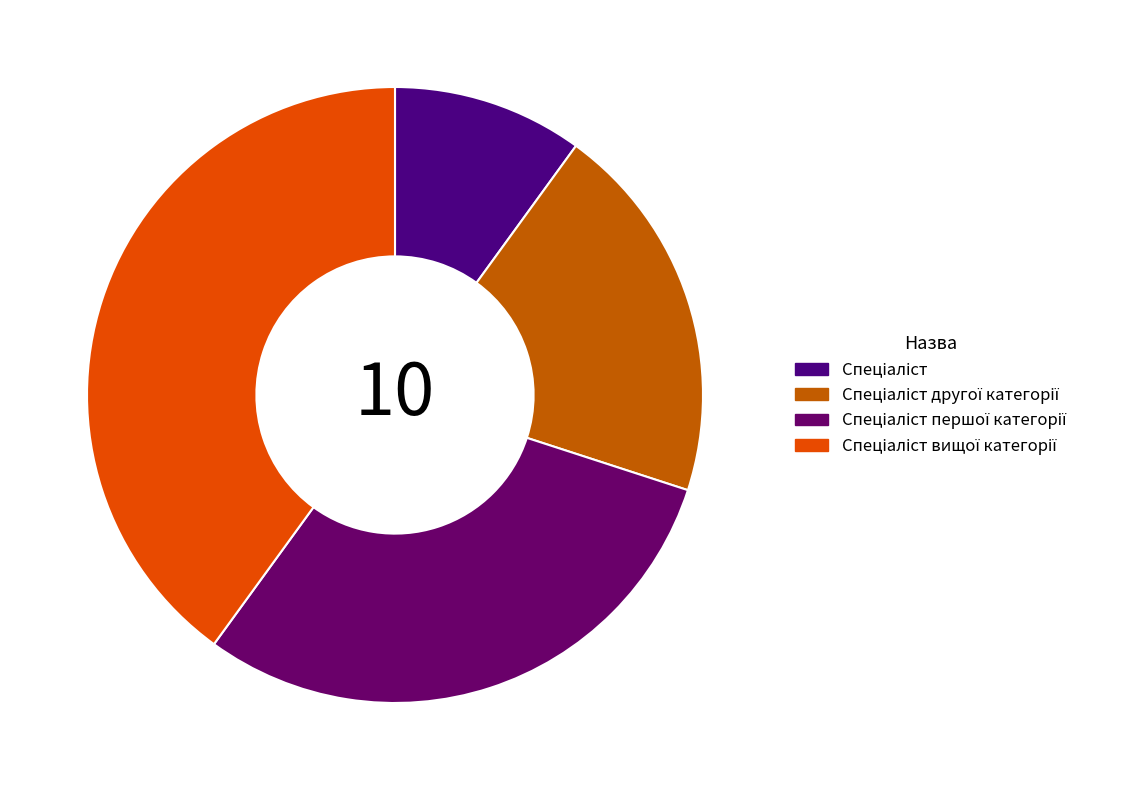

To the nearest percent, what portion does Спеціаліст вищої категорії represent?

40%